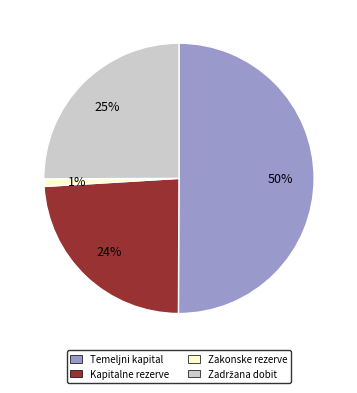

To the nearest percent, what is the difference between the largest and smallest slice percentages?

49%